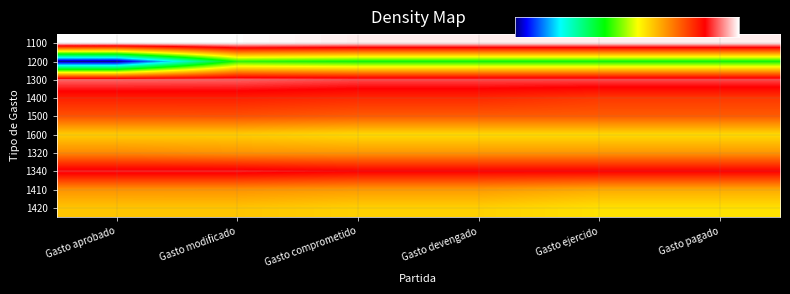

Which category has the lowest value in the 1340 series?

Gasto comprometido